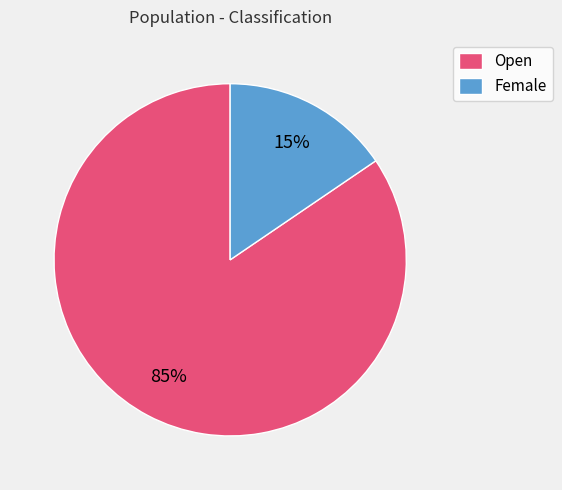

Combined, do Open and Female account for over 50%?

Yes